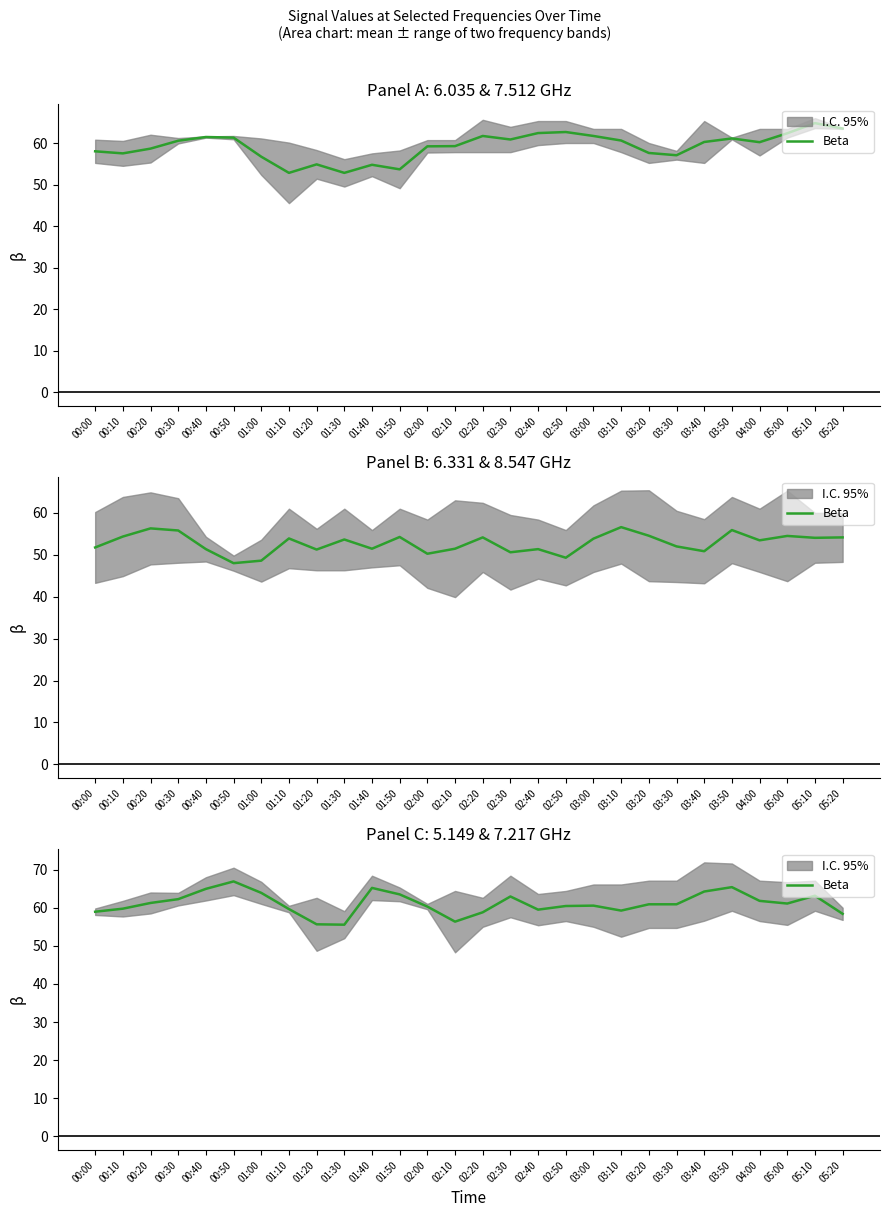

List the labels in order of value, largest first.

00:50, 03:50, 01:40, 00:40, 03:40, 01:00, 01:50, 05:10, 02:30, 00:30, 04:00, 00:20, 05:00, 03:20, 03:30, 03:00, 02:50, 02:00, 00:10, 01:10, 02:40, 03:10, 00:00, 02:20, 05:20, 02:10, 01:20, 01:30